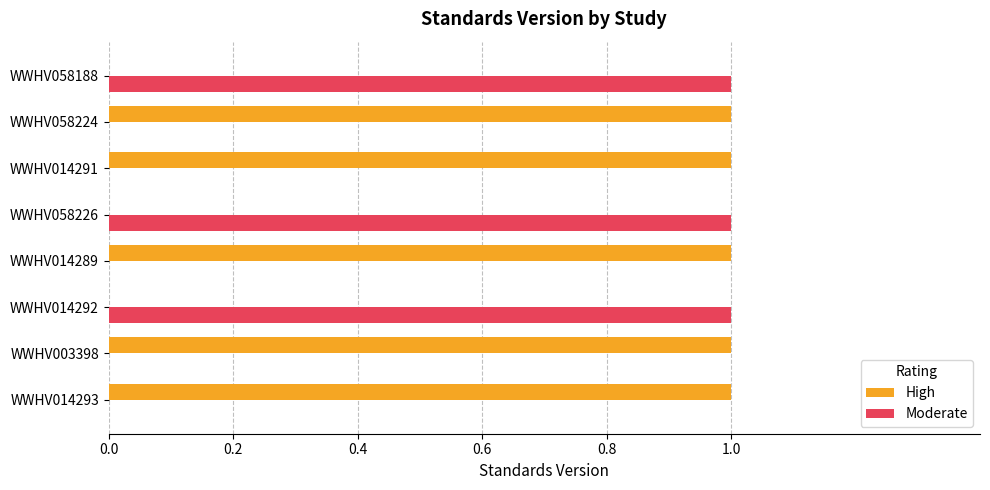

Is it true that High equals 1 at WWHV014291?

True